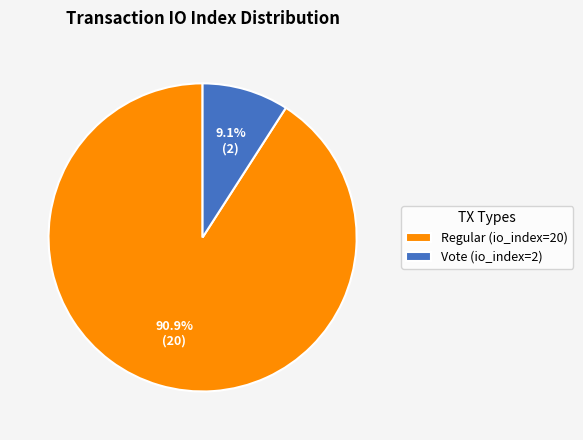

To the nearest percent, what portion does Vote (io_index=2) represent?

9%